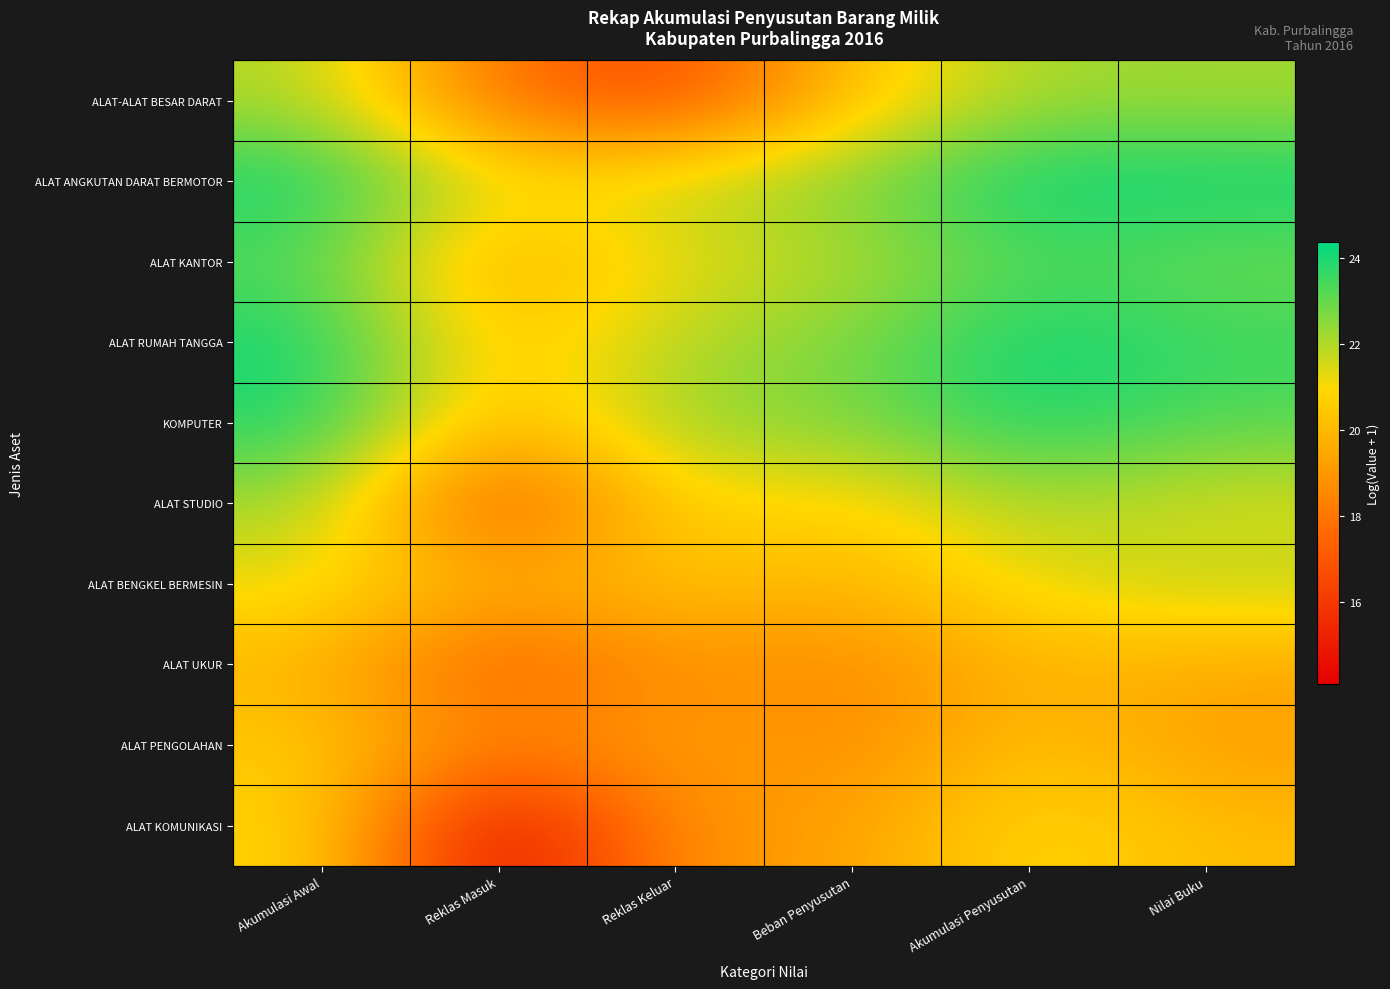

What is the spread (max minus min) of values at Reklas Masuk?

7.1